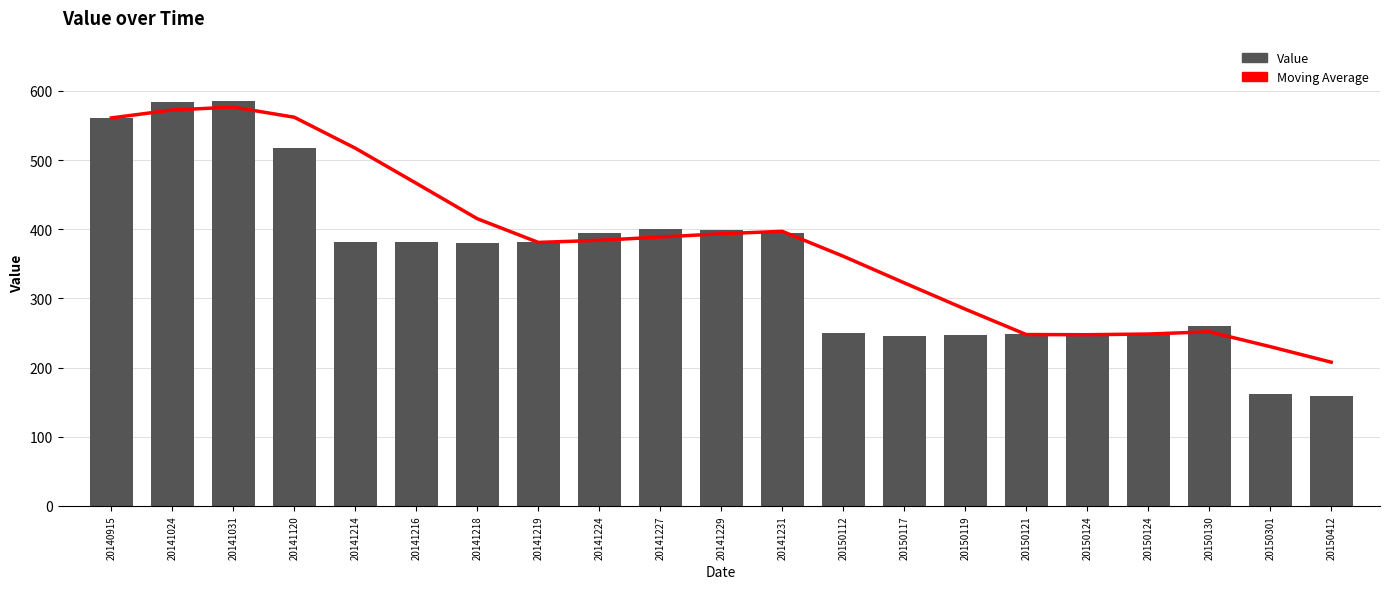

What is the value of the Value bar at the 12th from the left?

395.0